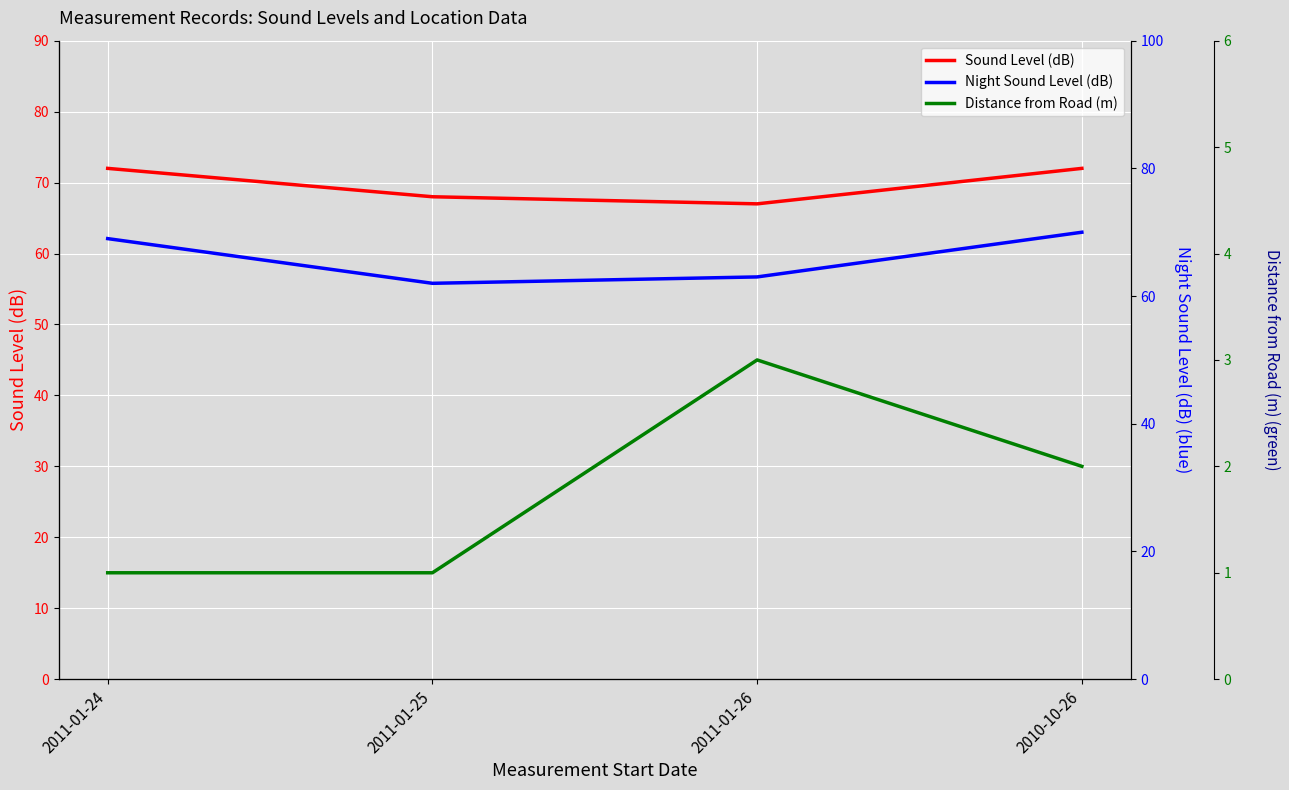

In Night Sound Level (dB), how many points are lower than both neighbors (excluding endpoints)?

1